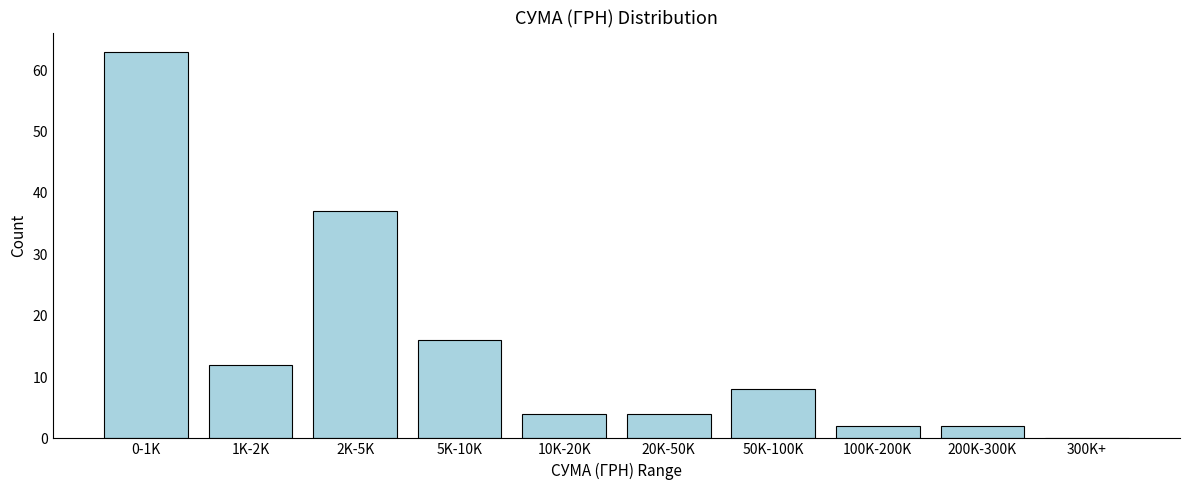

Reading left to right, extract all data points from this chart.

0-1K=63	1K-2K=12	2K-5K=37	5K-10K=16	10K-20K=4	20K-50K=4	50K-100K=8	100K-200K=2	200K-300K=2	300K+=0